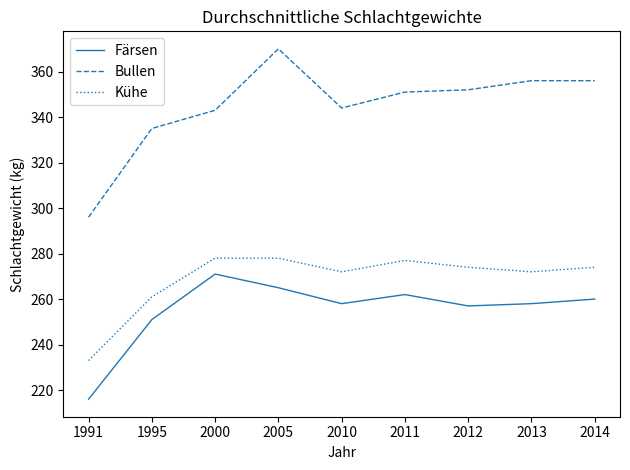

Which series has the largest total across all categories?

Bullen